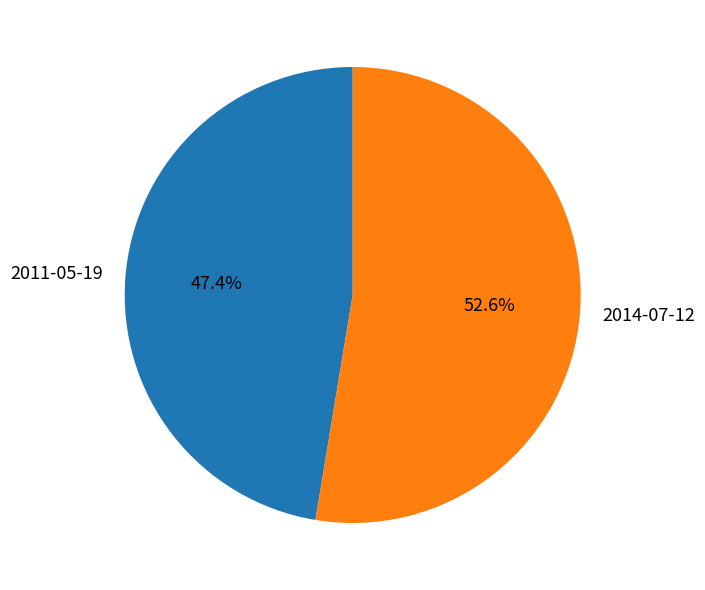

How many slices are in this pie chart?

2